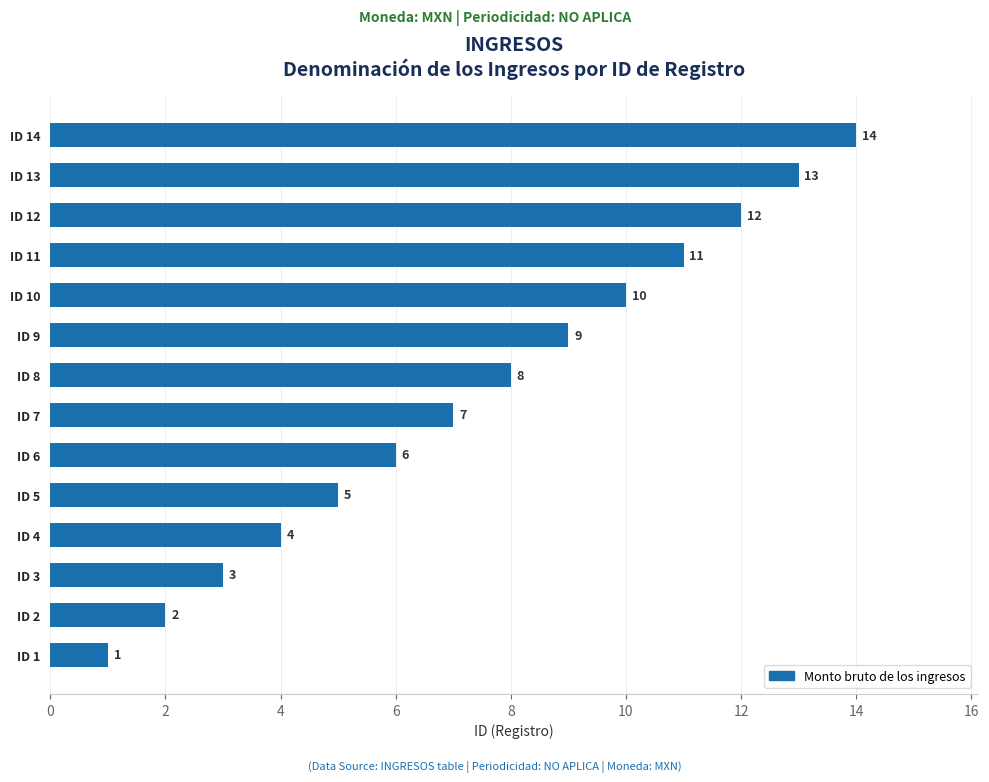

List the labels in order of value, largest first.

ID 14, ID 13, ID 12, ID 11, ID 10, ID 9, ID 8, ID 7, ID 6, ID 5, ID 4, ID 3, ID 2, ID 1